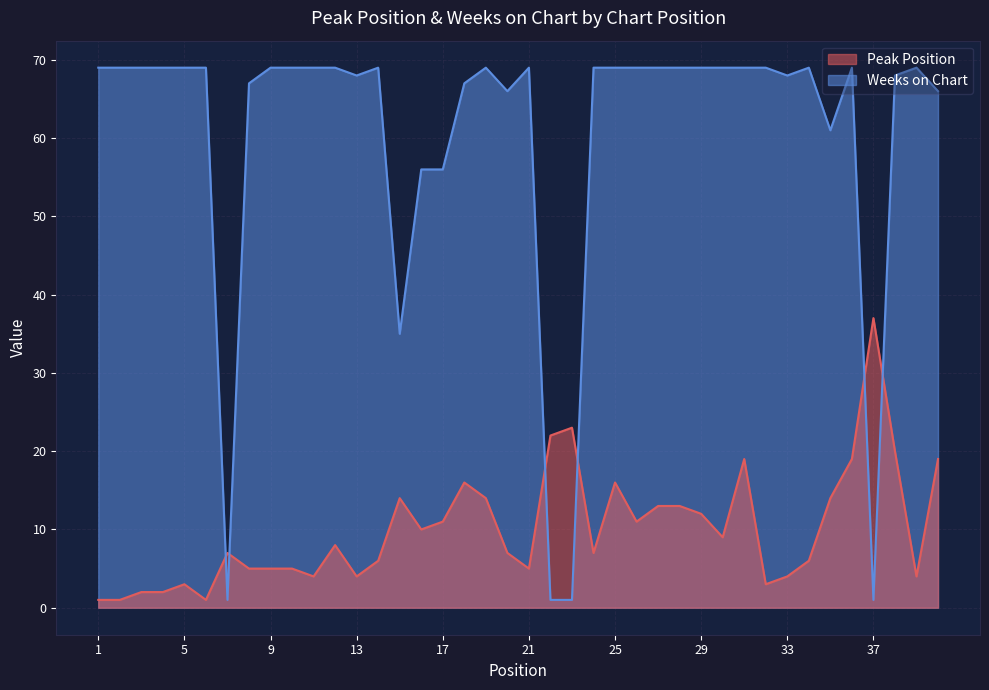

How many interior local peaks does the Peak Position series have?

9